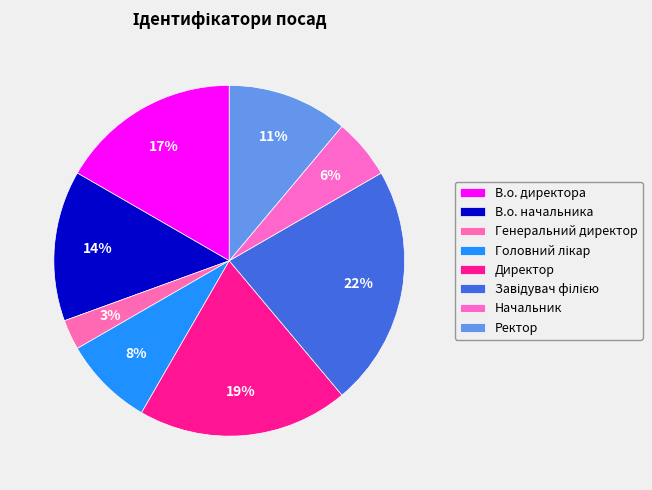

Count the number of slices in the pie.

8